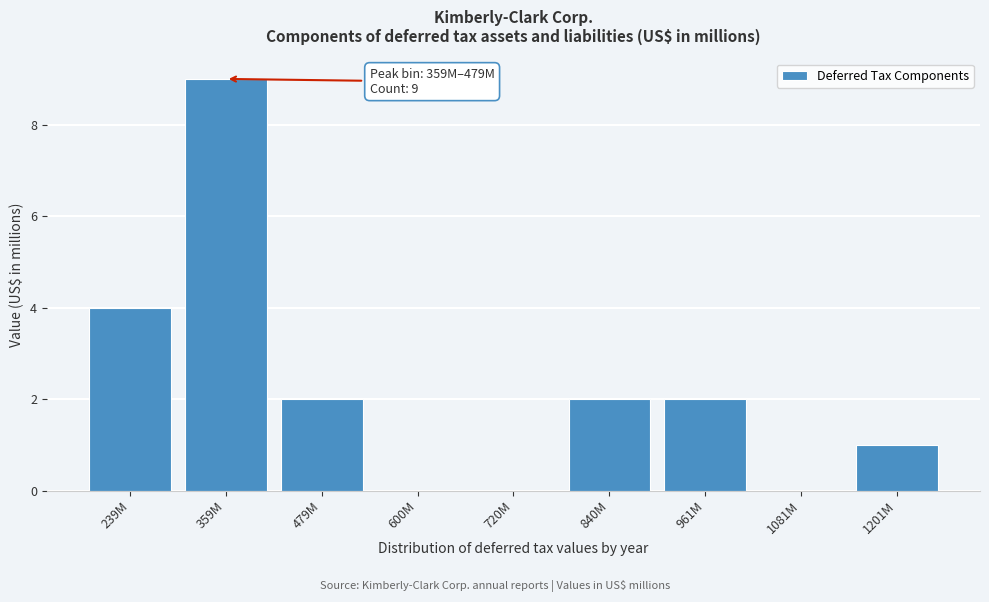

Reading left to right, what are all the values shown in this chart?

239M=4	359M=9	479M=2	600M=0	720M=0	840M=2	961M=2	1081M=0	1201M=1